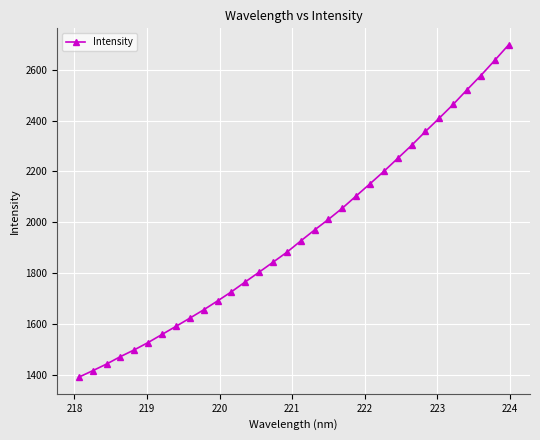

What is the average value?

1953.8